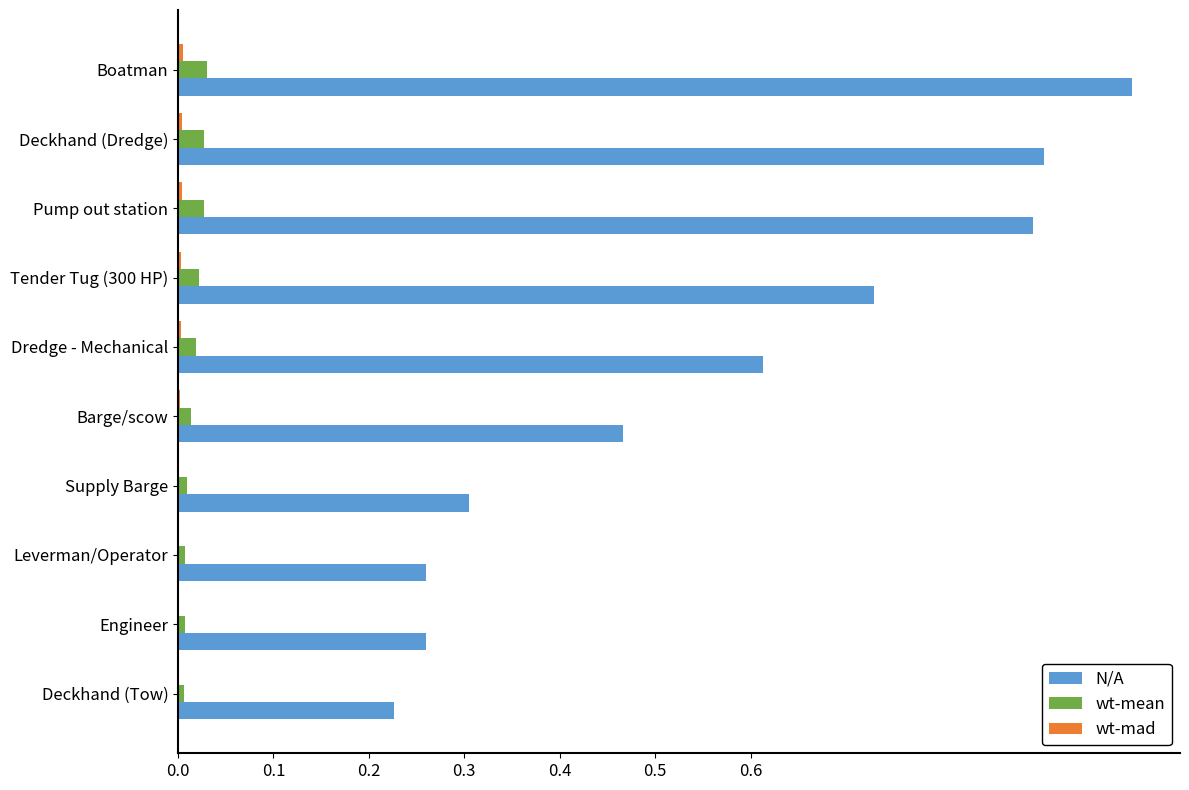

Between Deckhand (Dredge) and Supply Barge, which series saw the biggest shift?

N/A